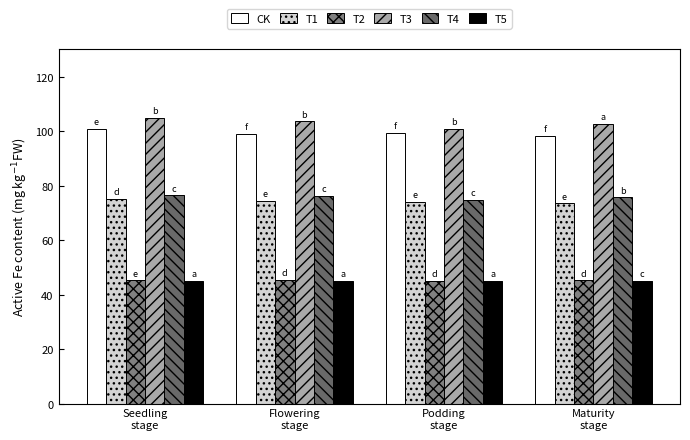

What is the value of the T3 bar at the 3rd from the left?

100.9